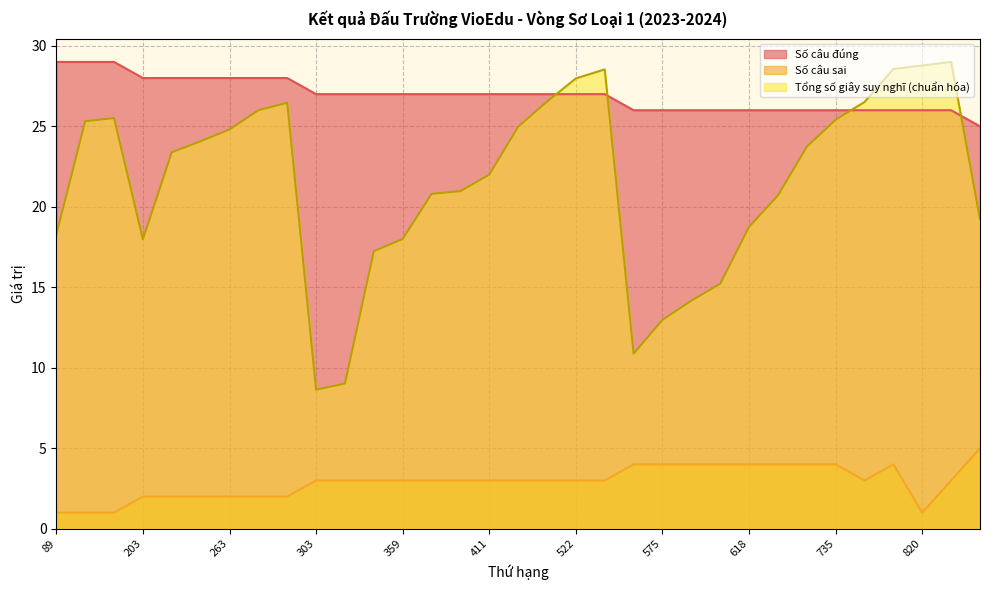

Reading right to left, transcribe all the data shown in this chart.

Số câu đúng: 25.0	26.0	26.0	26.0	26.0	26.0	26.0	26.0	26.0	26.0	26.0	26.0	26.0	27.0	27.0	27.0	27.0	27.0	27.0	27.0	27.0	27.0	27.0	27.0	28.0	28.0	28.0	28.0	28.0	28.0	29.0	29.0	29.0
Số câu sai: 5.0	3.0	1.0	4.0	3.0	4.0	4.0	4.0	4.0	4.0	4.0	4.0	4.0	3.0	3.0	3.0	3.0	3.0	3.0	3.0	3.0	3.0	3.0	3.0	2.0	2.0	2.0	2.0	2.0	2.0	1.0	1.0	1.0
Tổng số giây suy nghĩ: 19.2	29.0	28.8	28.6	26.5	25.4	23.7	20.7	18.8	15.2	14.2	13.0	10.9	28.5	28.0	26.5	25.0	22.0	21.0	20.8	18.0	17.2	9.0	8.6	26.5	26.0	24.8	24.1	23.4	18.0	25.5	25.3	18.3